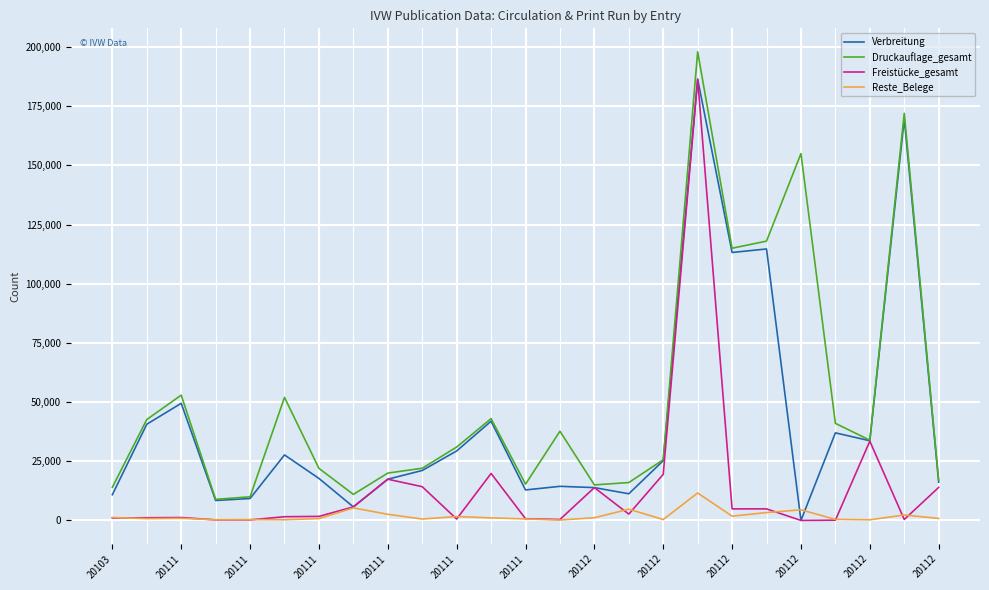

Rank the series by their average value, from lowest to highest.

Reste_Belege, Freistücke_gesamt, Verbreitung, Druckauflage_gesamt